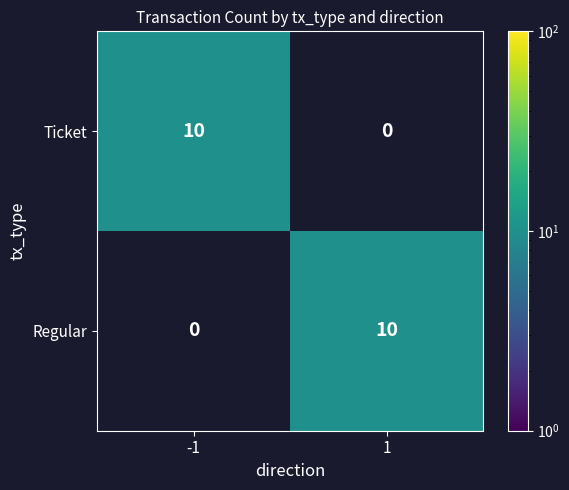

What is the approximate value of Regular at 1, to the nearest 10?

10